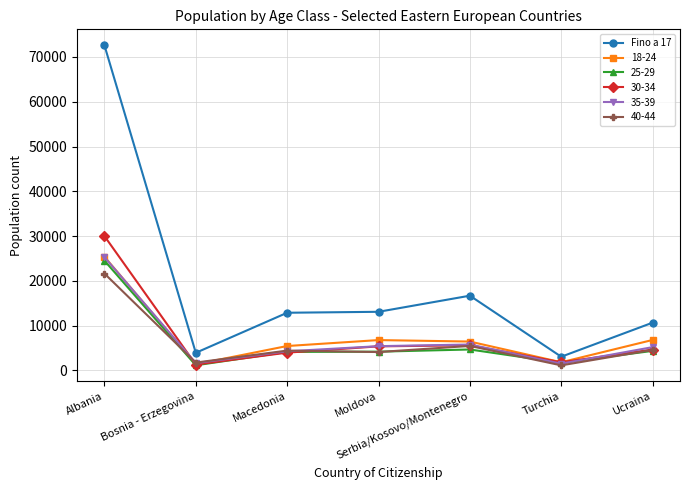

What is the highest value of the 40-44 series?

21640